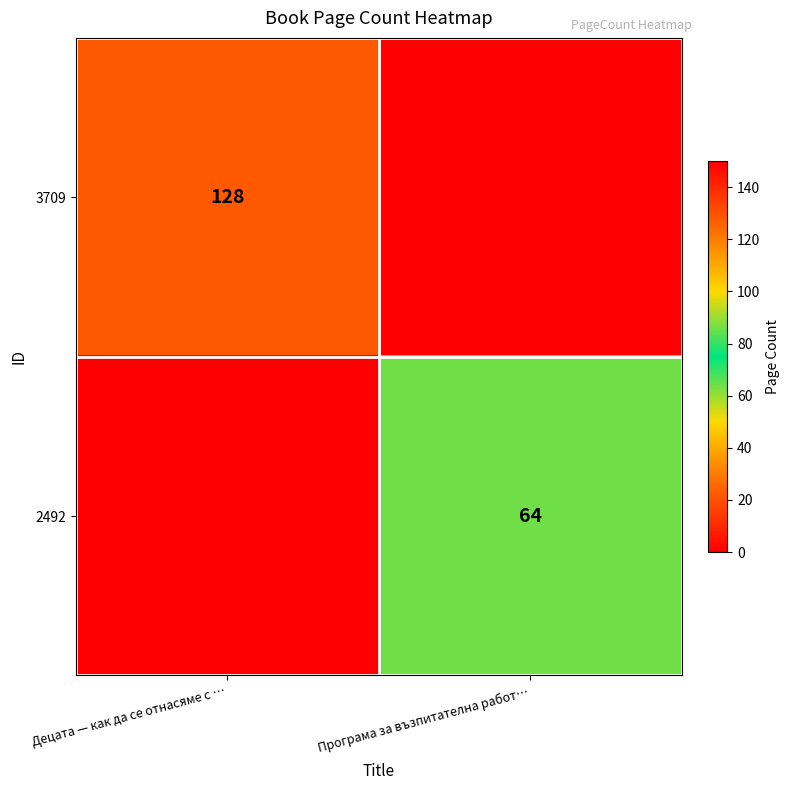

Is the value of 2492 at Програма за възпитателна работ… greater than the value of 3709 at Децата — как да се отнасяме с …?

No